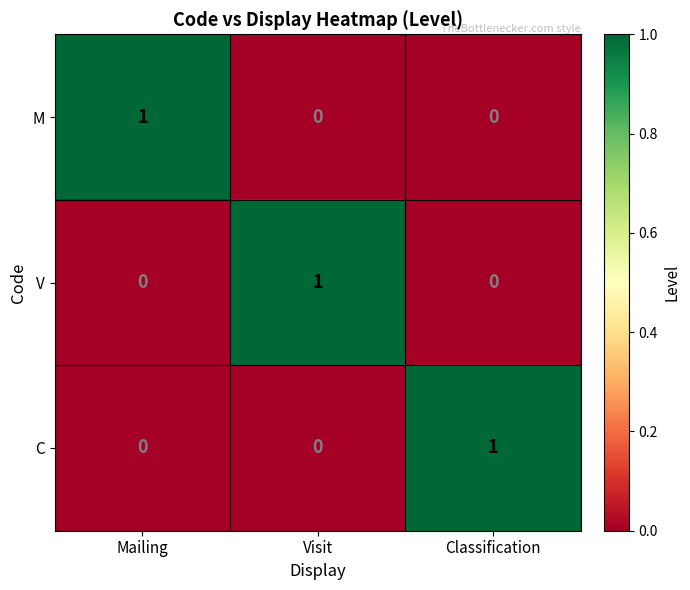

Which category has the highest value in the V series?

Visit